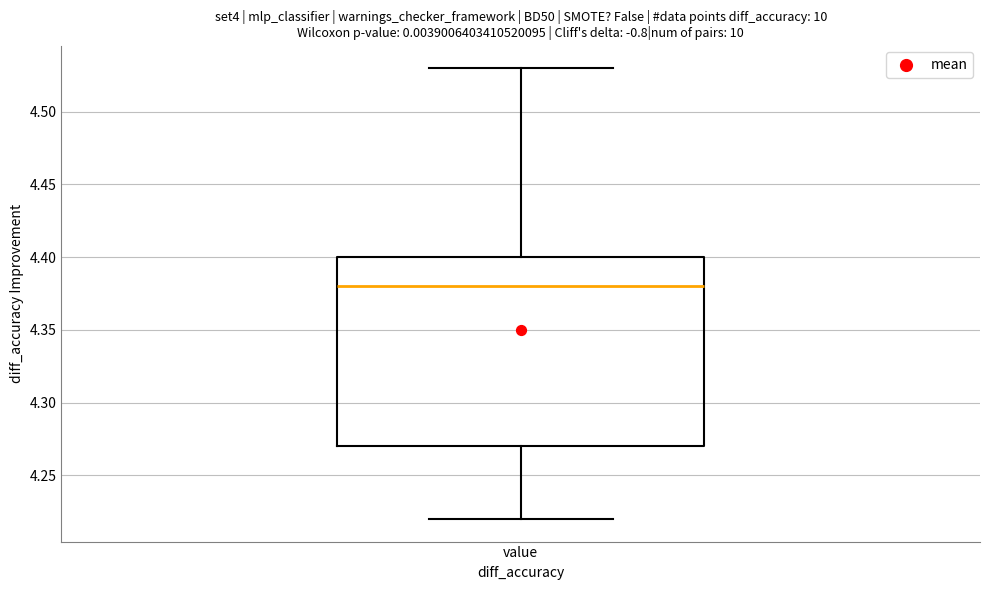

Transcribe this box plot: give where the median line is, the range the box spans, and where the two whiskers end, as read against the y-axis. The values are not printed on the chart, so give them approximately, as read against the axis.

median 4.38, box 4.27 to 4.40, whiskers 4.22 to 4.53